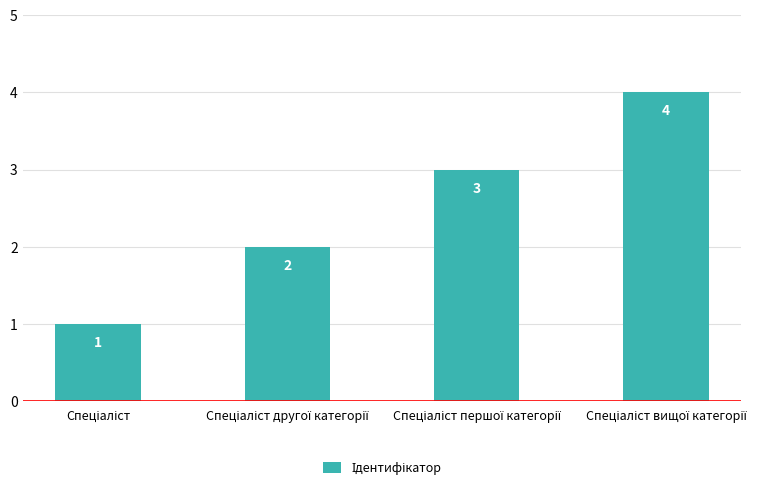

What is the sum of all values?

10